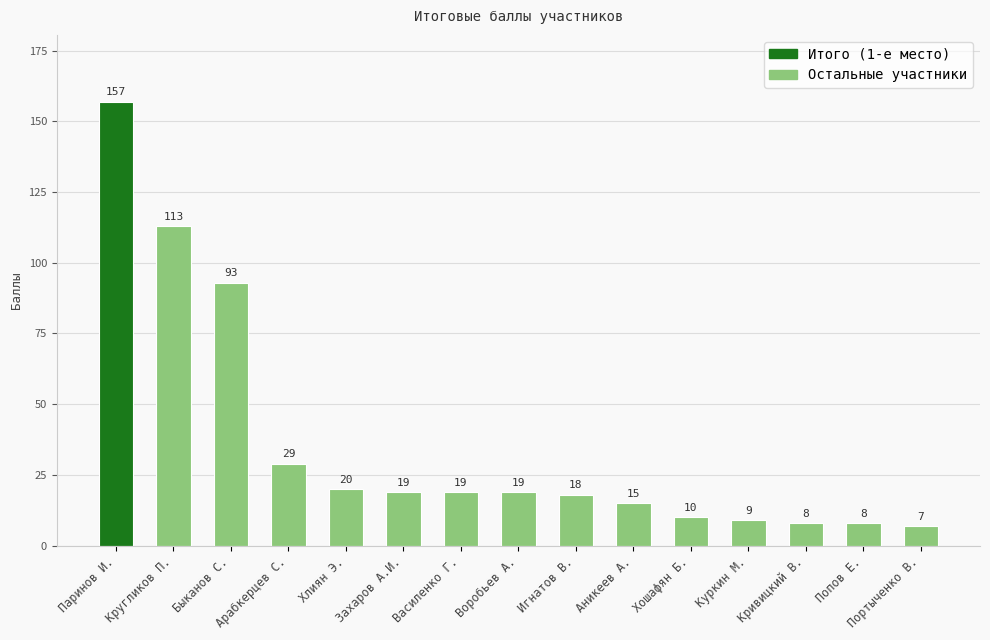

What is the greatest value displayed?

157